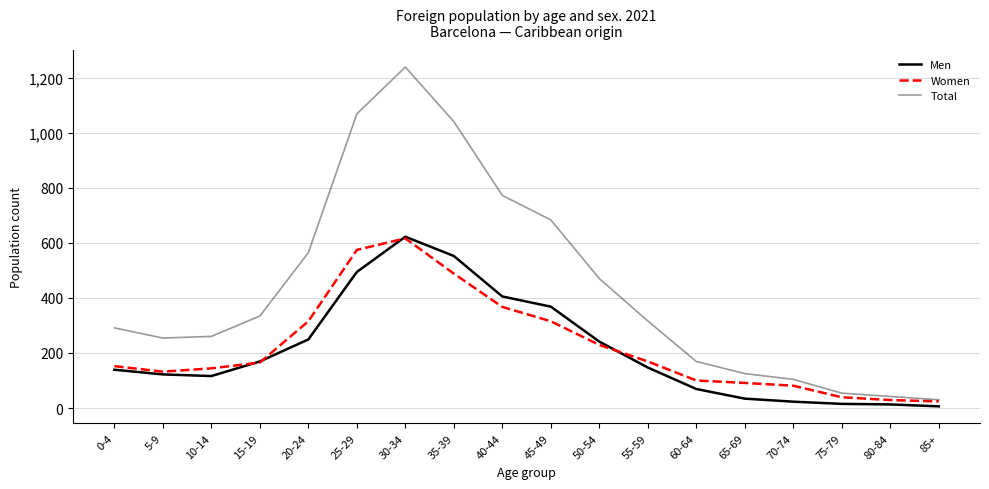

How many categories are shown in the chart?

18